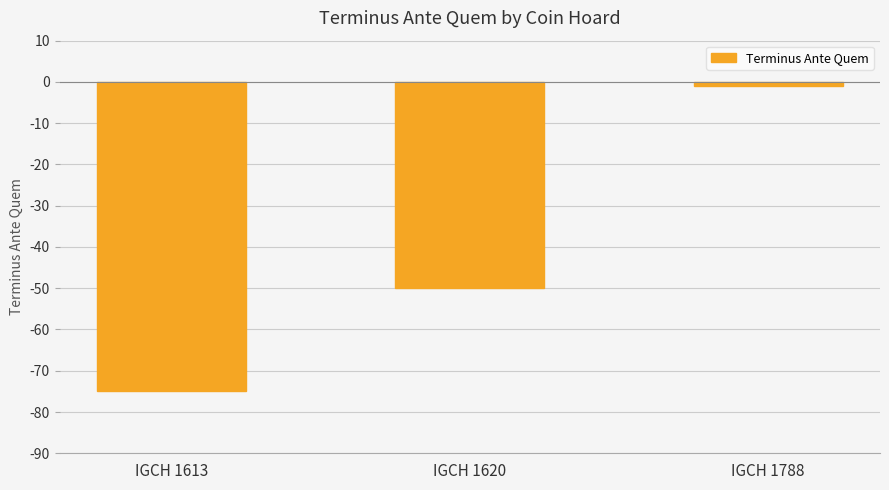

How many categories are shown in the chart?

3